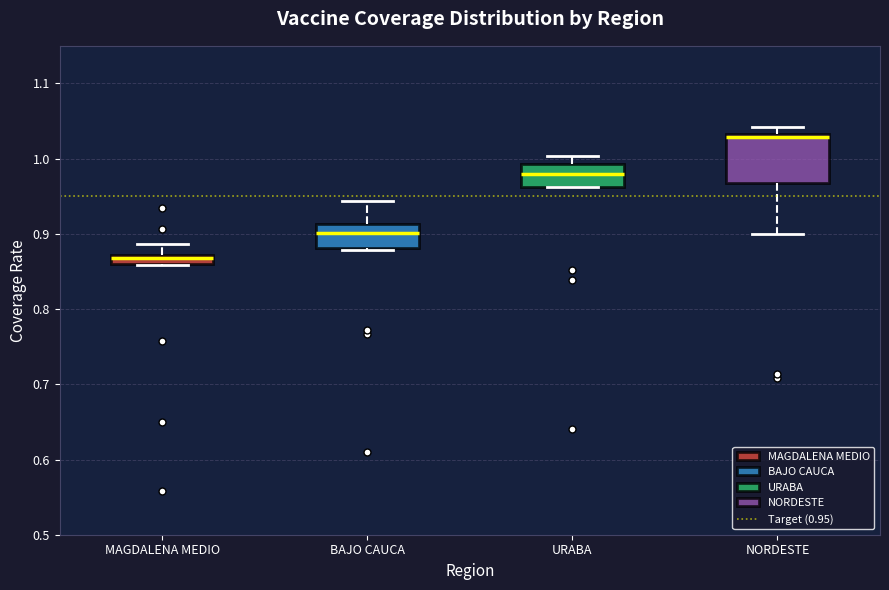

Where does the upper whisker of the box for MAGDALENA MEDIO end on the y-axis? The values are not printed on the chart, so give them approximately, as read against the axis.

0.89